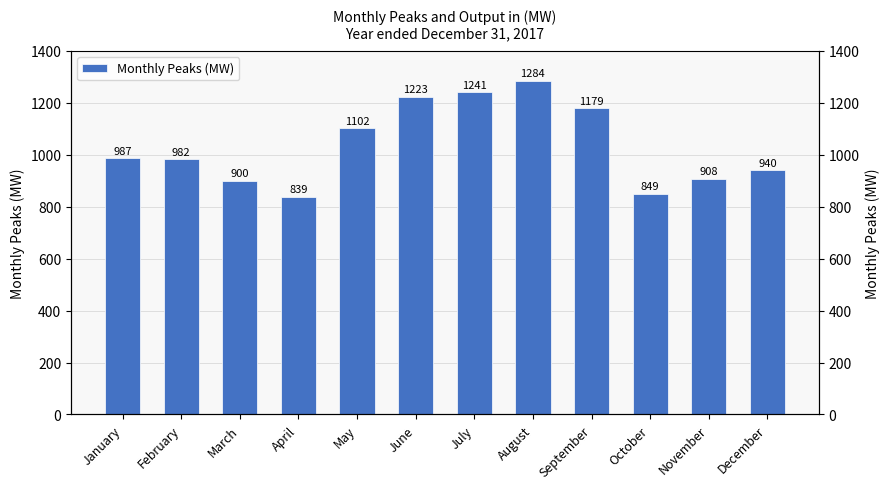

How many values exceed 986?

6